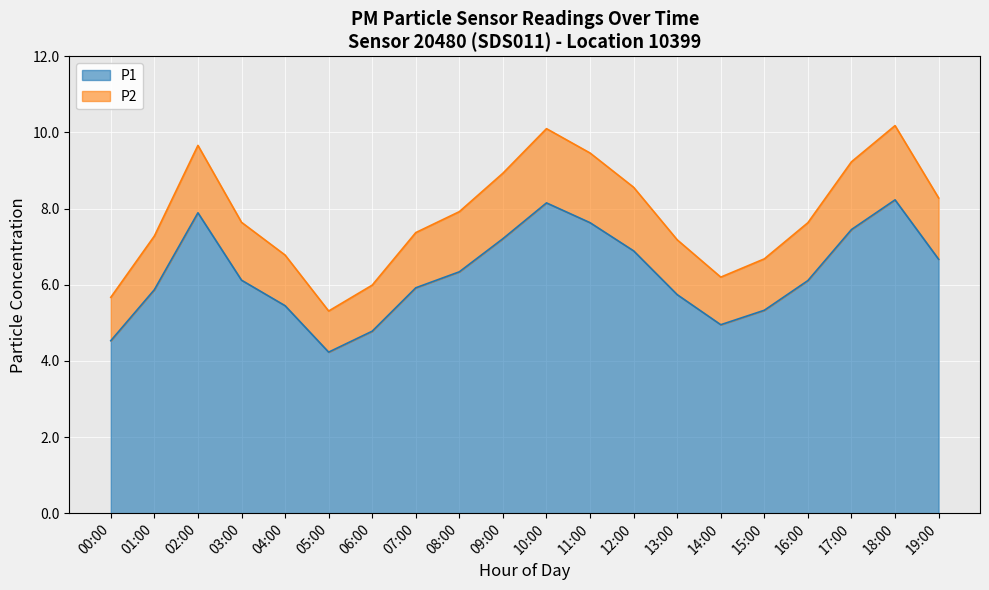

What is the difference between the maximum and minimum values in the P1 series?

4.0